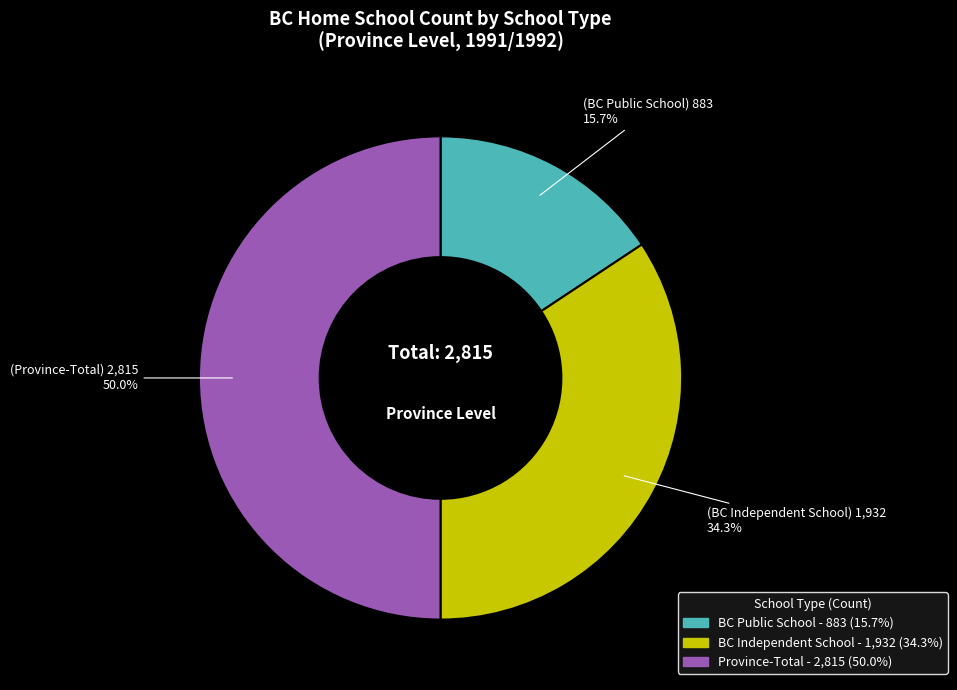

How many segments does this pie chart have?

3